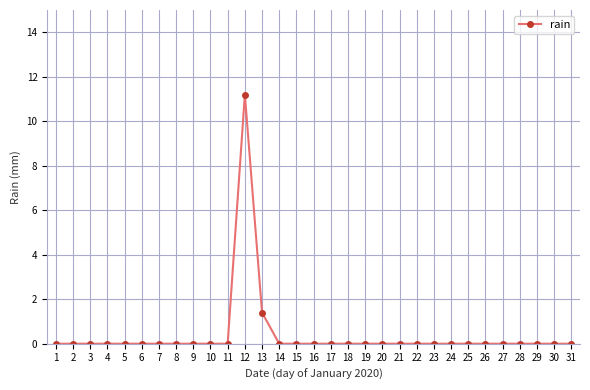

What is the sum of all values?

12.6